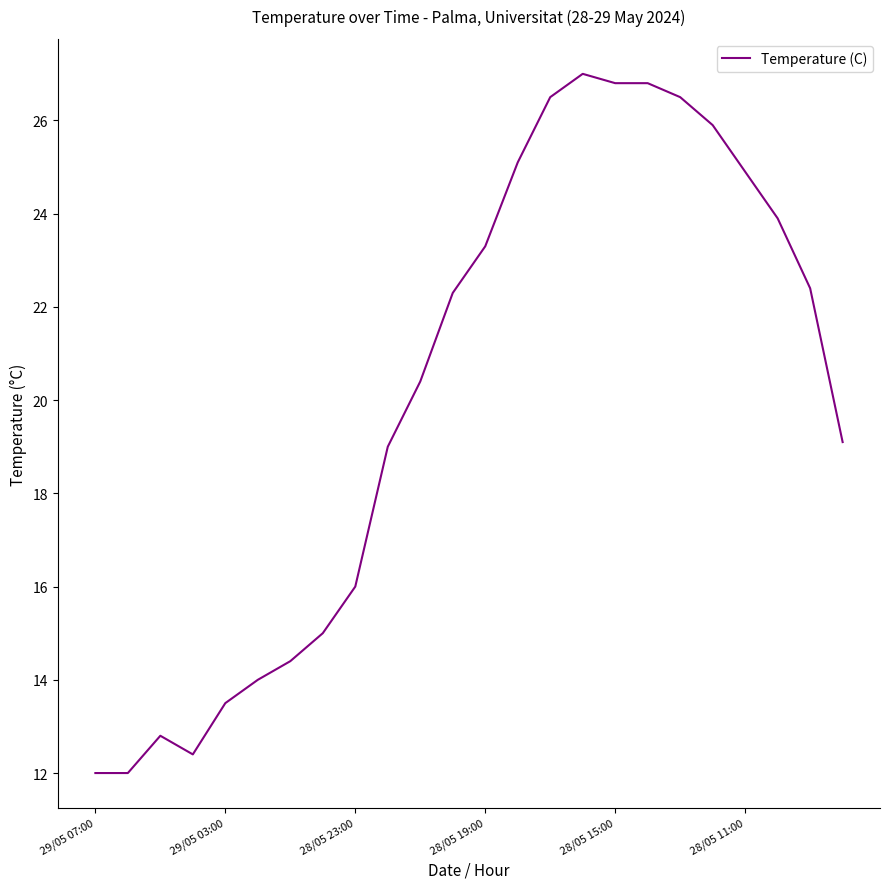

What is the maximum value shown in the chart?

27.0